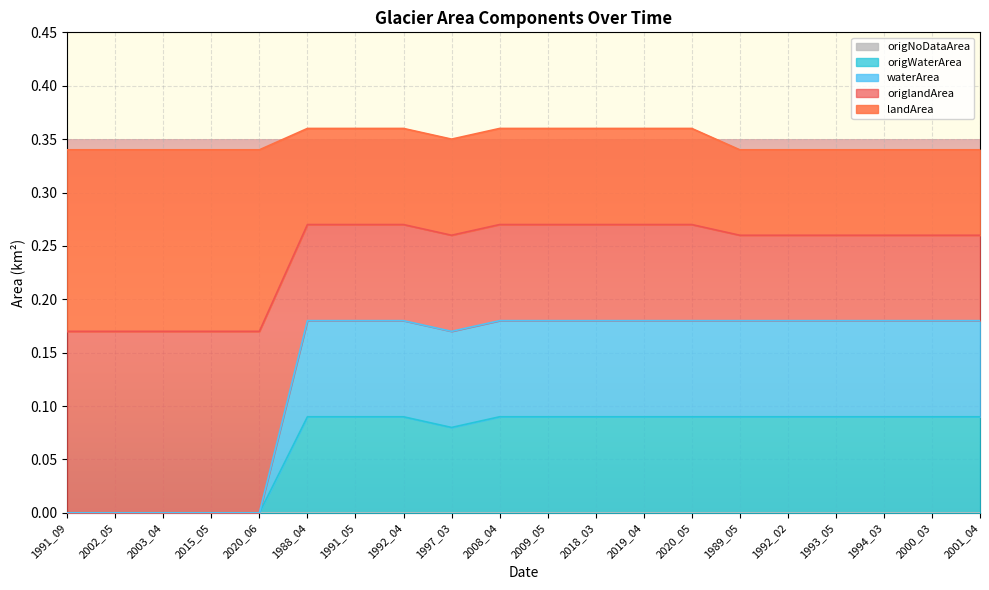

At which label is landArea closest to 0?

1991_09